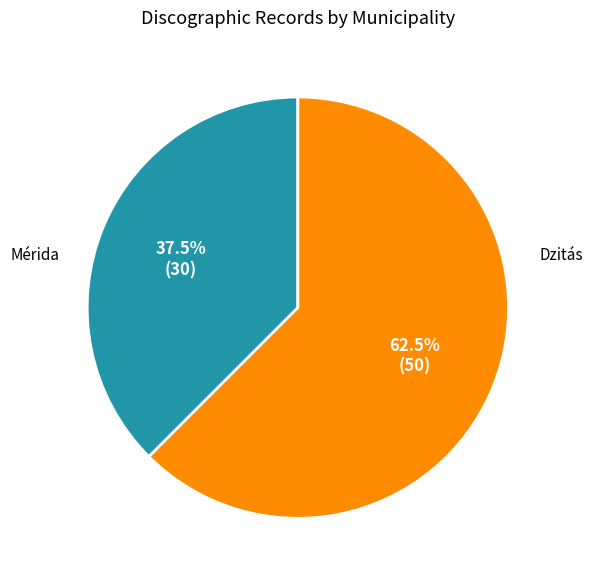

Count the number of slices in the pie.

2